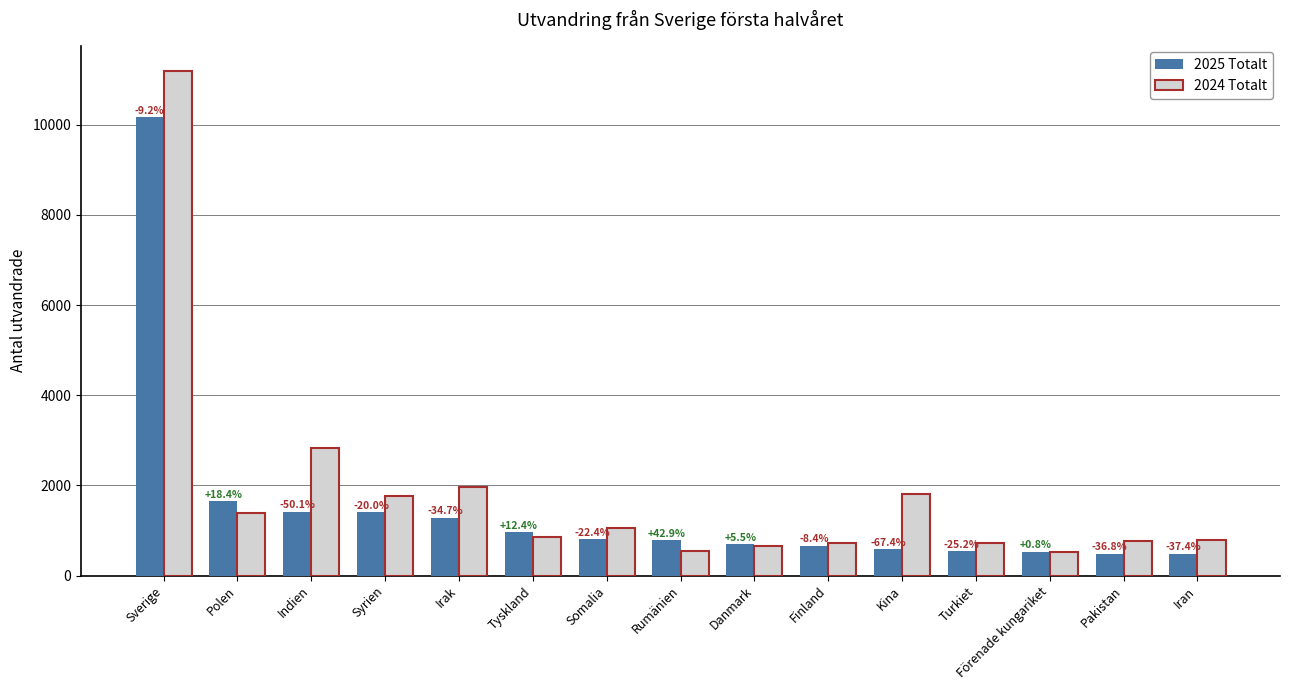

At how many categories does at least one series exceed 9578?

1